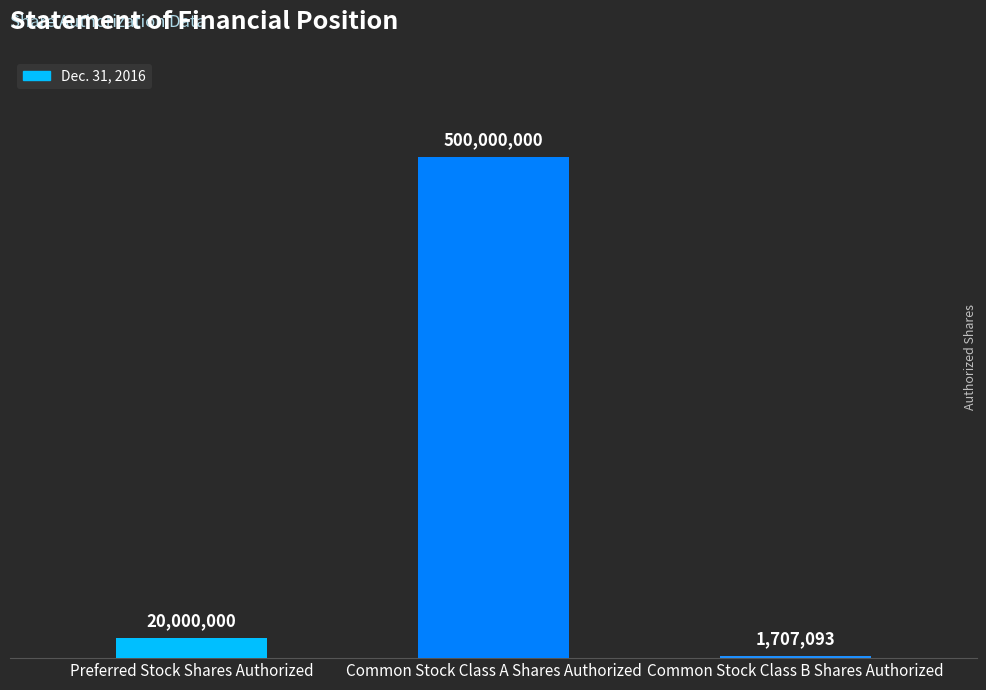

Is it true that the value at Common Stock Class B Shares Authorized is 2460264?

False